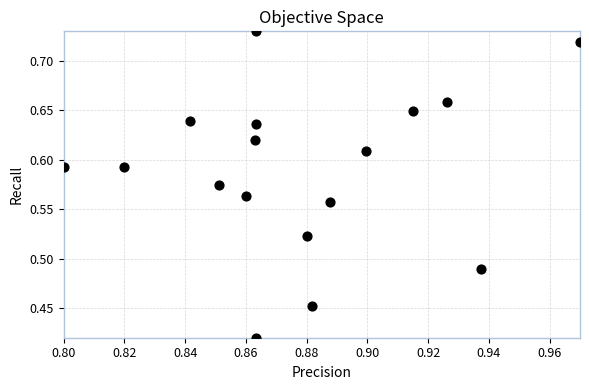

What is the range of Y values (max minus min)?

0.3